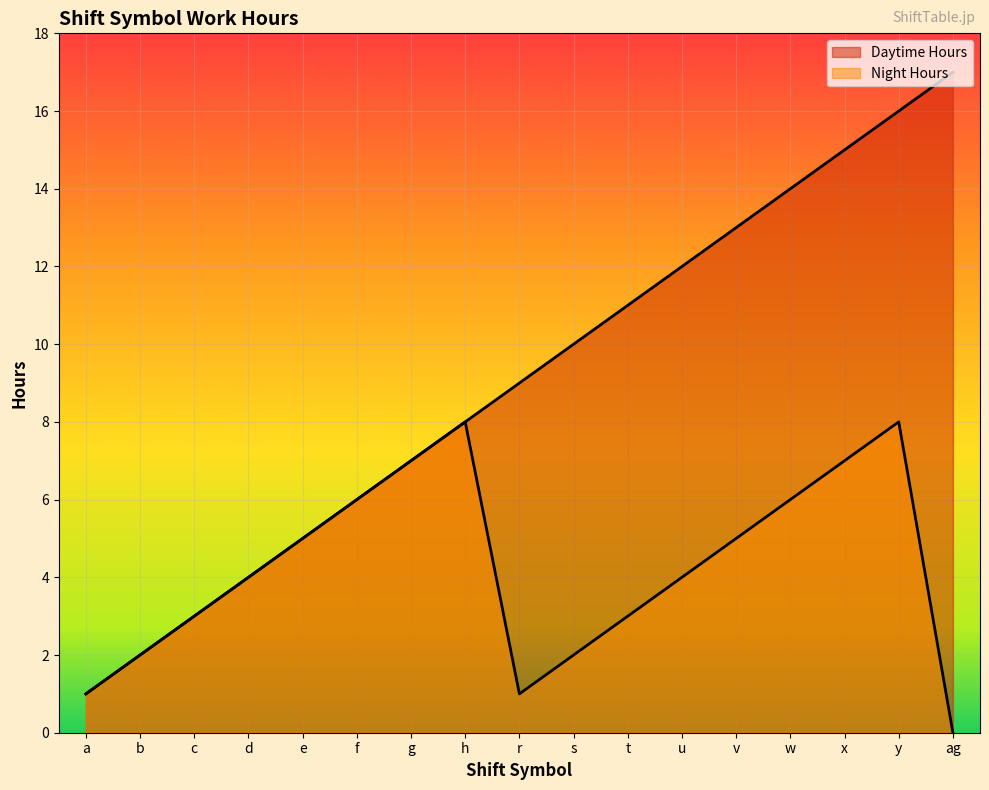

What is the sum of the Daytime Hours values at e and u?

17